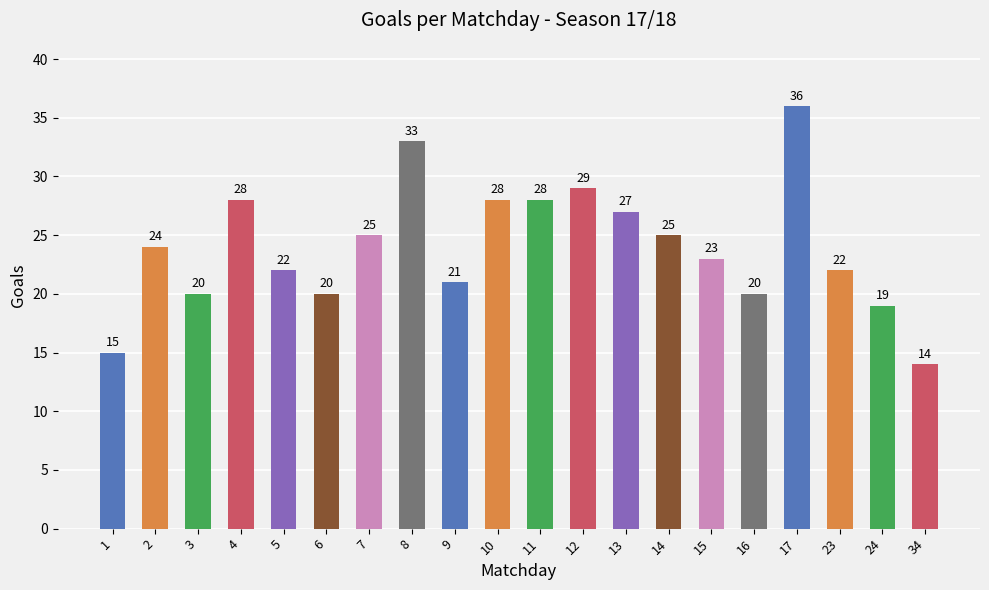

What is the approximate value at 10, to the nearest 10?

30